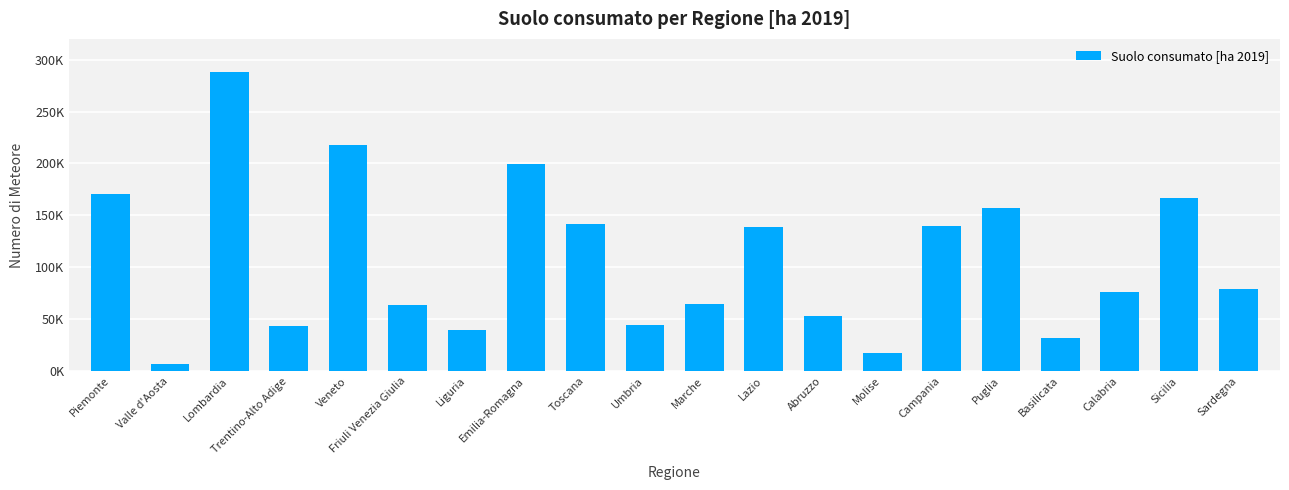

What is the sum of all values?

2139785.6